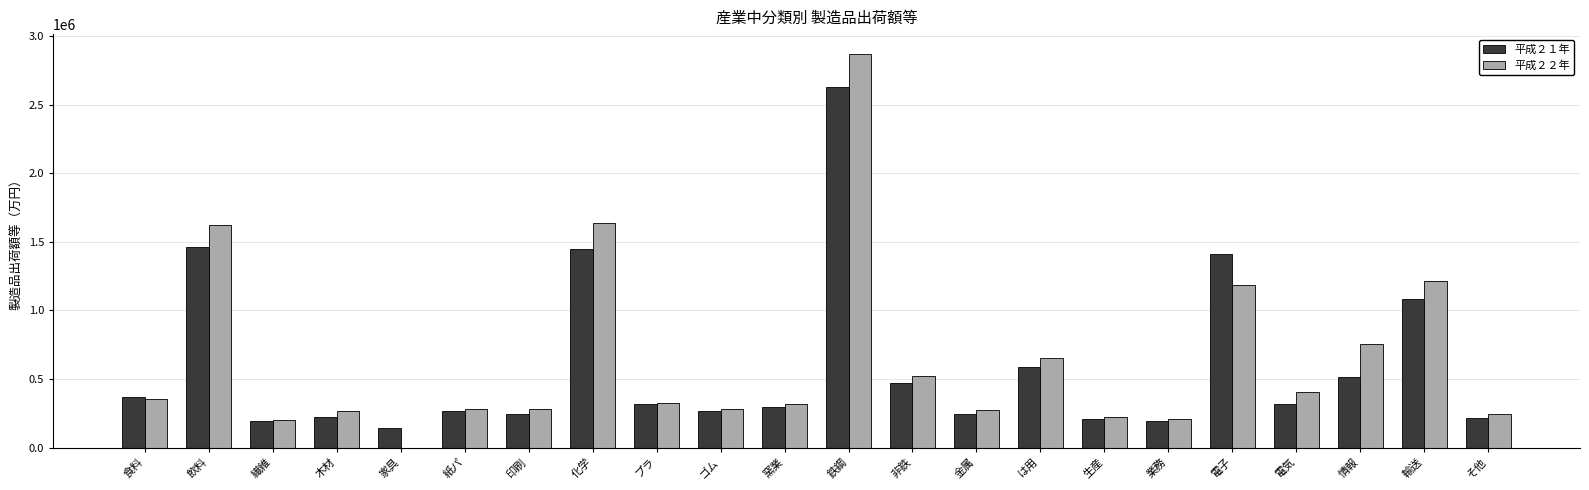

Where does the 平成２２年 series first go above 351544?

飲料